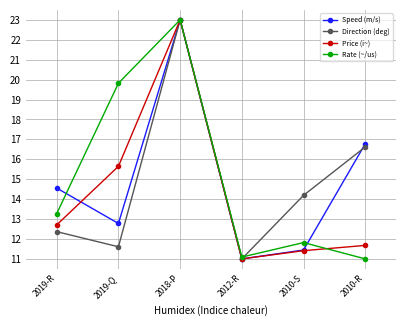

The Speed (m/s) series shows 23.0 at 2018-P. True or false?

True